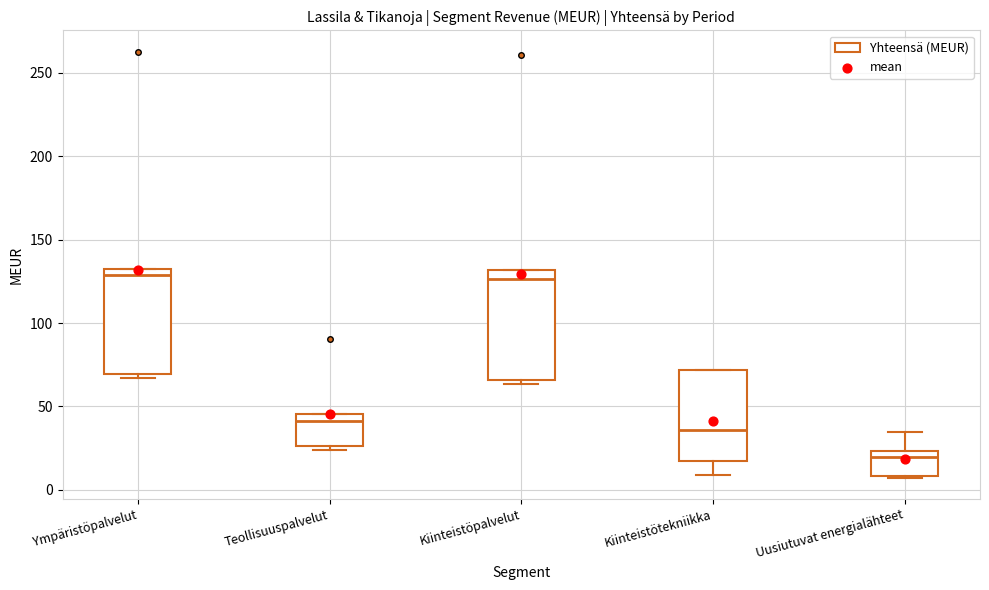

Reading left to right, read every box against the y-axis: the position of its median line, the range the box covers, and the ends of its whiskers. The values are not printed on the chart, so give them approximately, as read against the axis.

Ympäristöpalvelut: median 130 (just below the box's upper edge), box 70 to 130, whiskers 65 to 130
Teollisuuspalvelut: median 40, box 25 to 45, whiskers 25 (just below the box's lower edge) to 45
Kiinteistöpalvelut: median 125, box 65 to 130, whiskers 65 (just below the box's lower edge) to 130
Kiinteistötekniikka: median 35, box 15 to 70, whiskers 10 to 70
Uusiutuvat energialähteet: median 20, box 10 to 25, whiskers 5 to 35